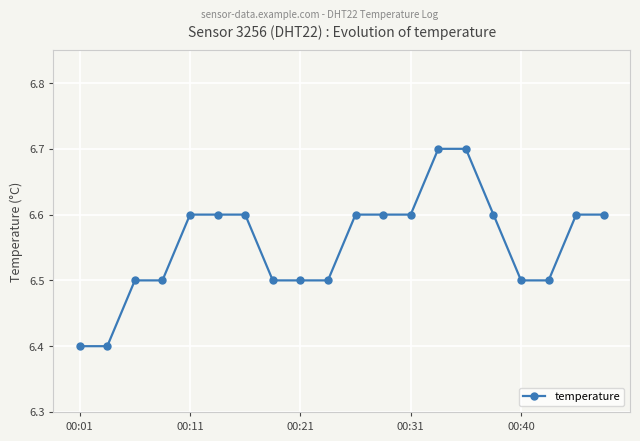

What is the value of the 6th point from the left?

6.6